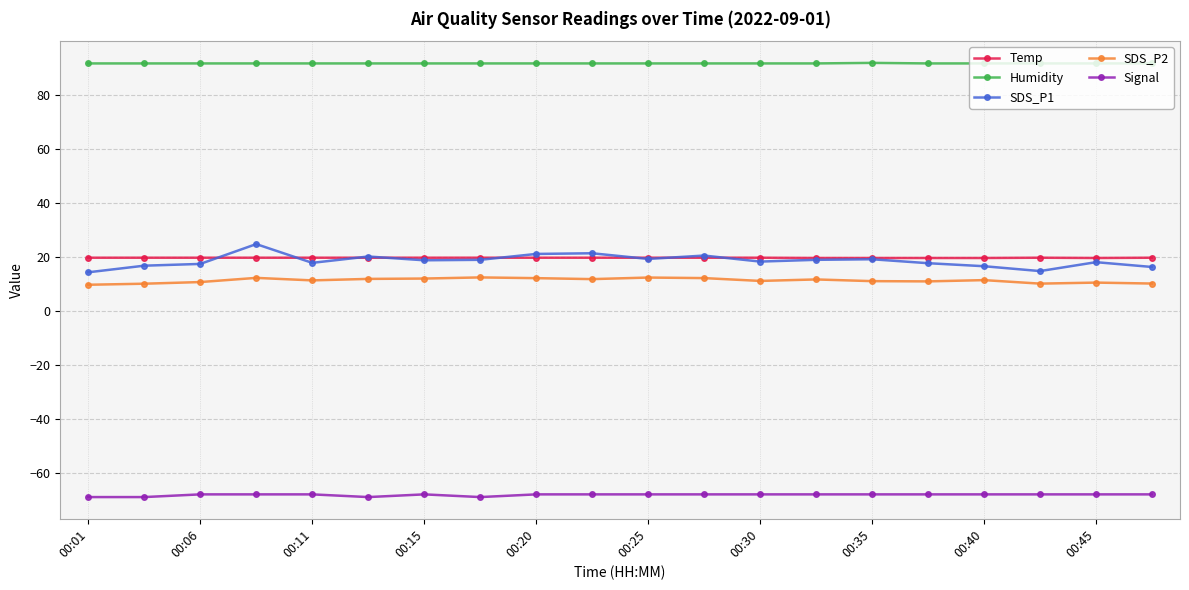

Which series has the largest total across all categories?

Humidity